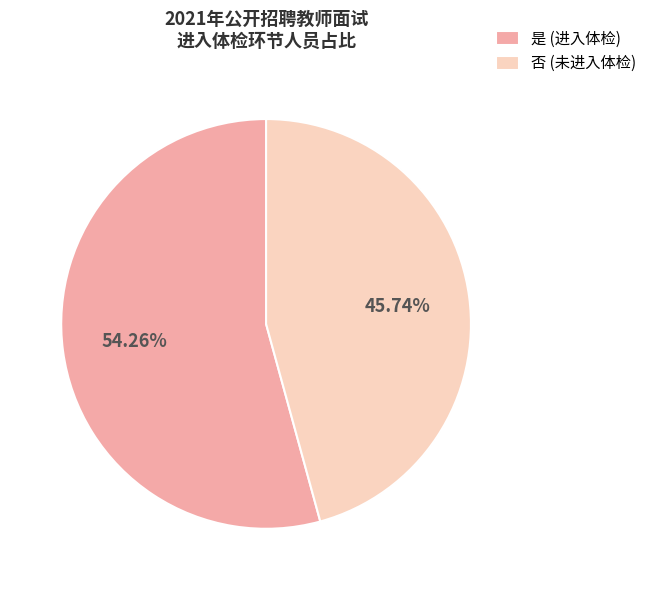

To the nearest percent, what percentage of the pie is 否?

46%